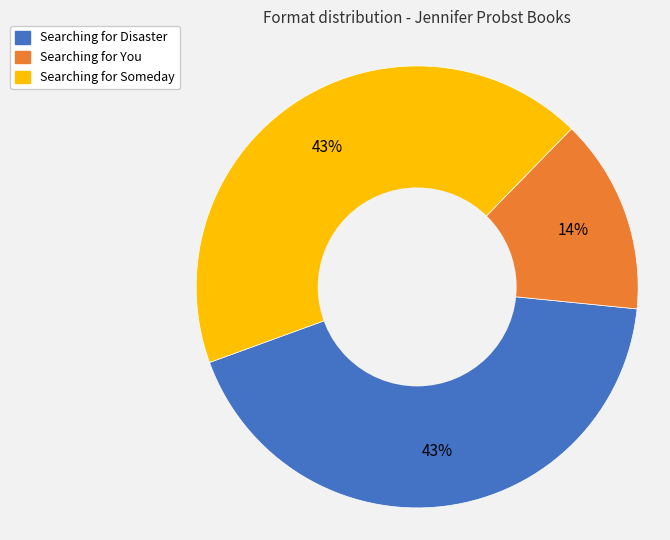

Does any single category account for the majority?

No